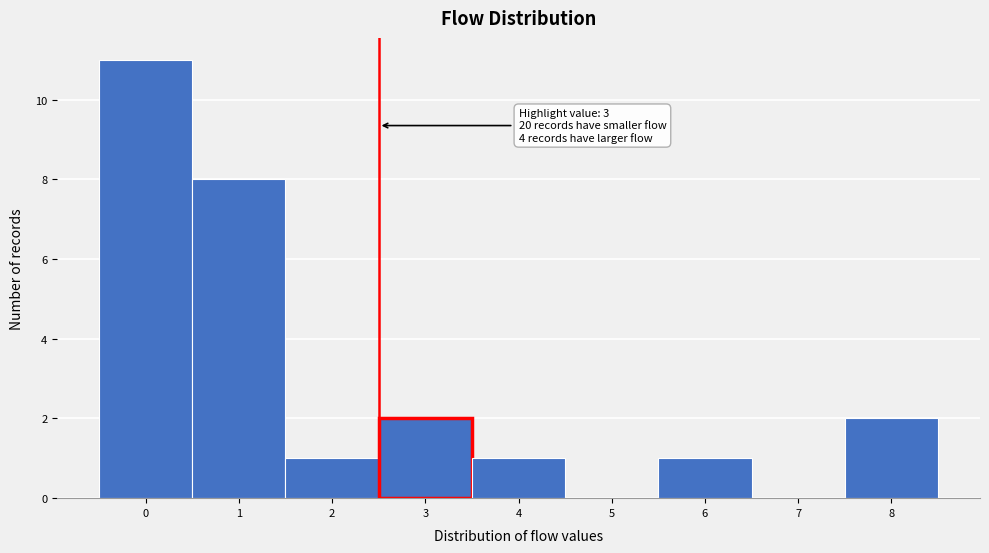

Reading right to left, transcribe all the data shown in this chart.

8=2	7=0	6=1	5=0	4=1	3=2	2=1	1=8	0=11